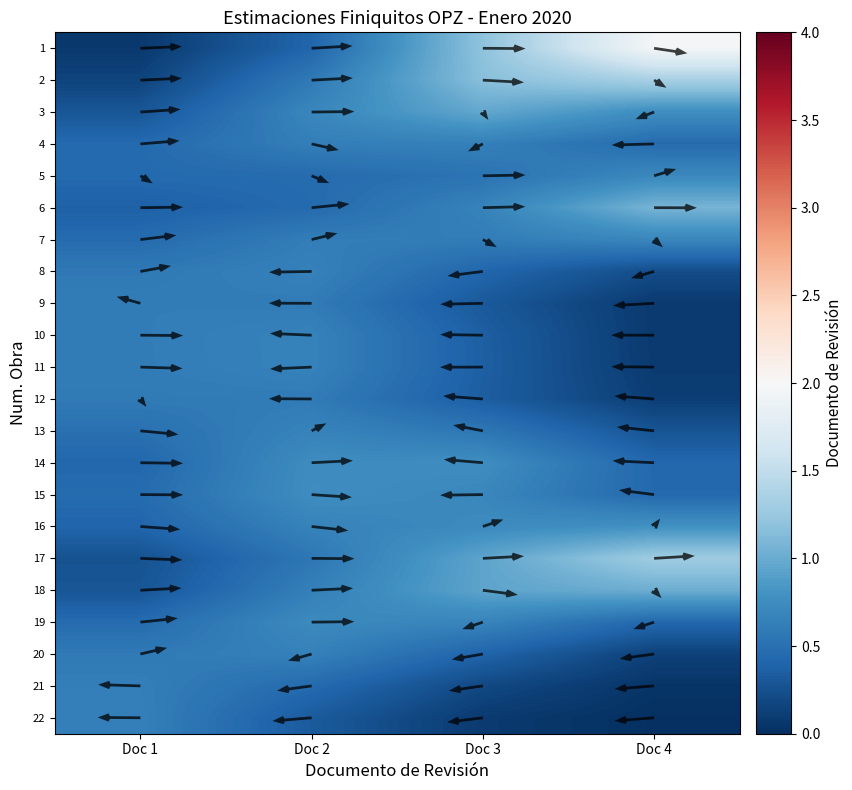

At Doc 3, list the series in order from smallest to largest.

22, 21, 9, 12, 10, 11, 20, 8, 5, 13, 7, 4, 6, 19, 15, 16, 14, 18, 17, 3, 2, 1